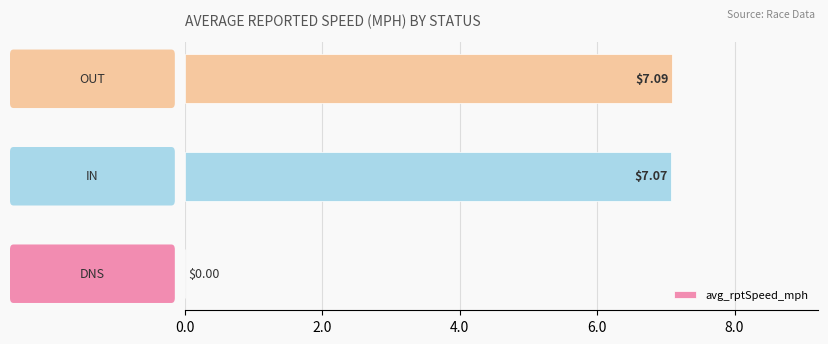

What is the sum of all values?

14.2